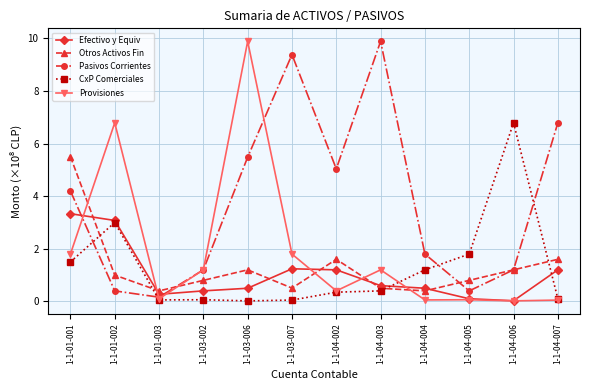

Is the value of CxP Comerciales at 1-1-04-004 greater than the value of Efectivo y Equiv at 1-1-03-006?

Yes